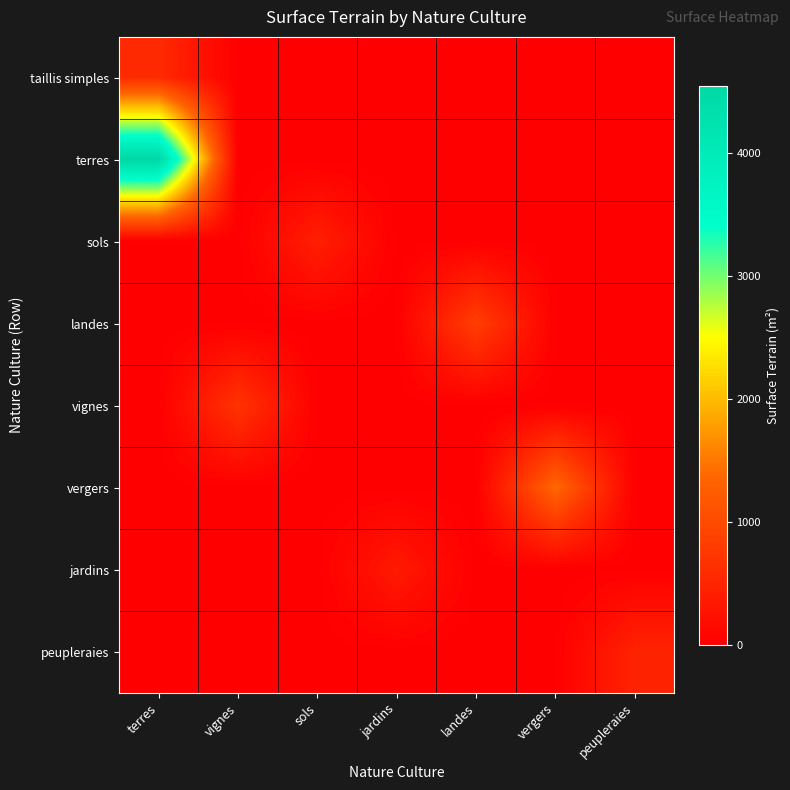

Which has a higher value, sols or vergers?

sols